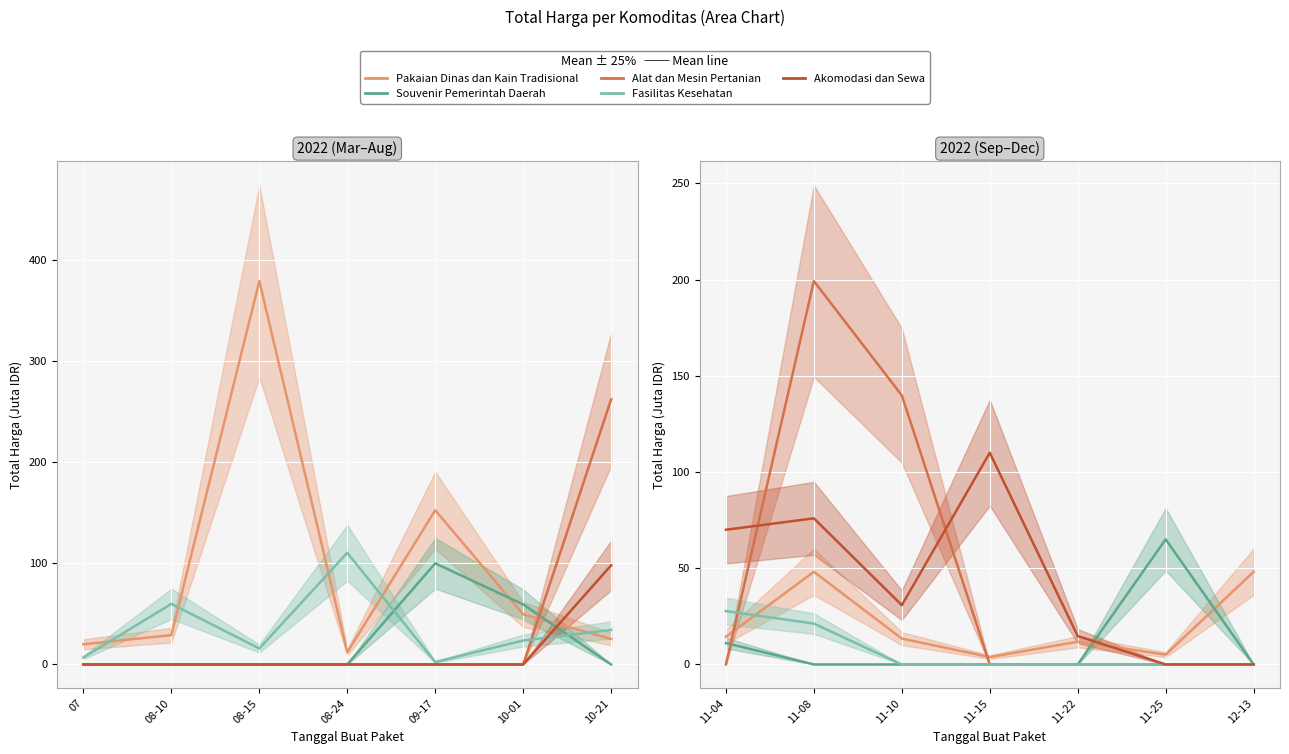

Between 11-08 and 12-13, which series saw the biggest shift?

Alat dan Mesin Pertanian